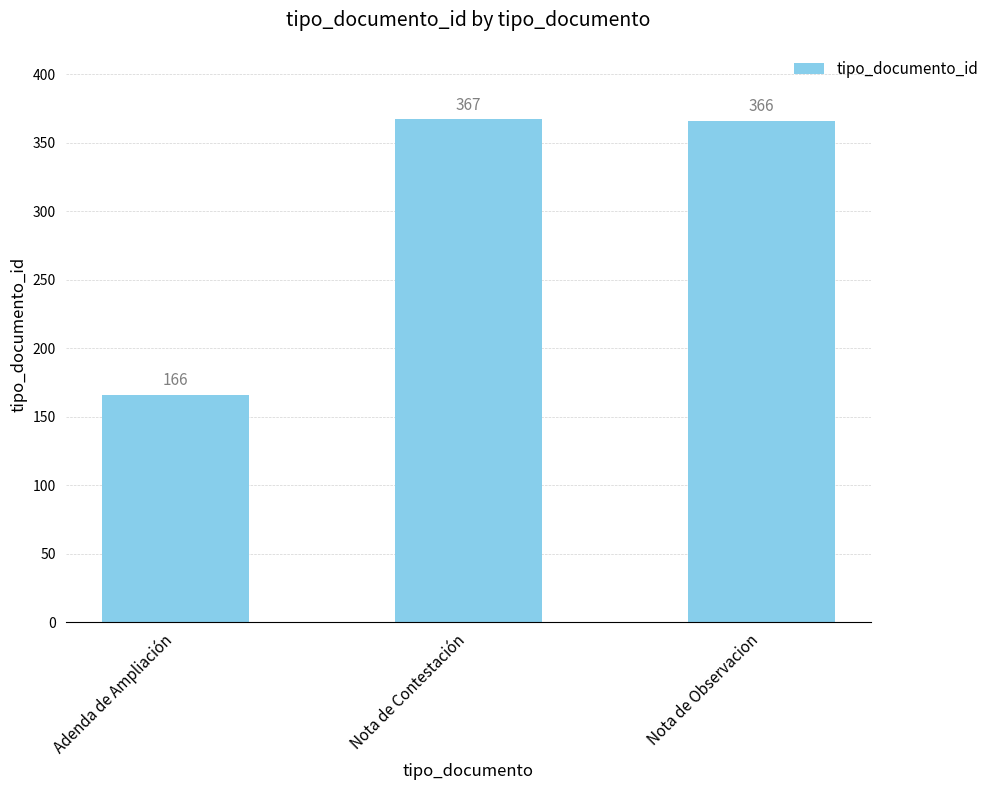

How many data points are less than 366?

1